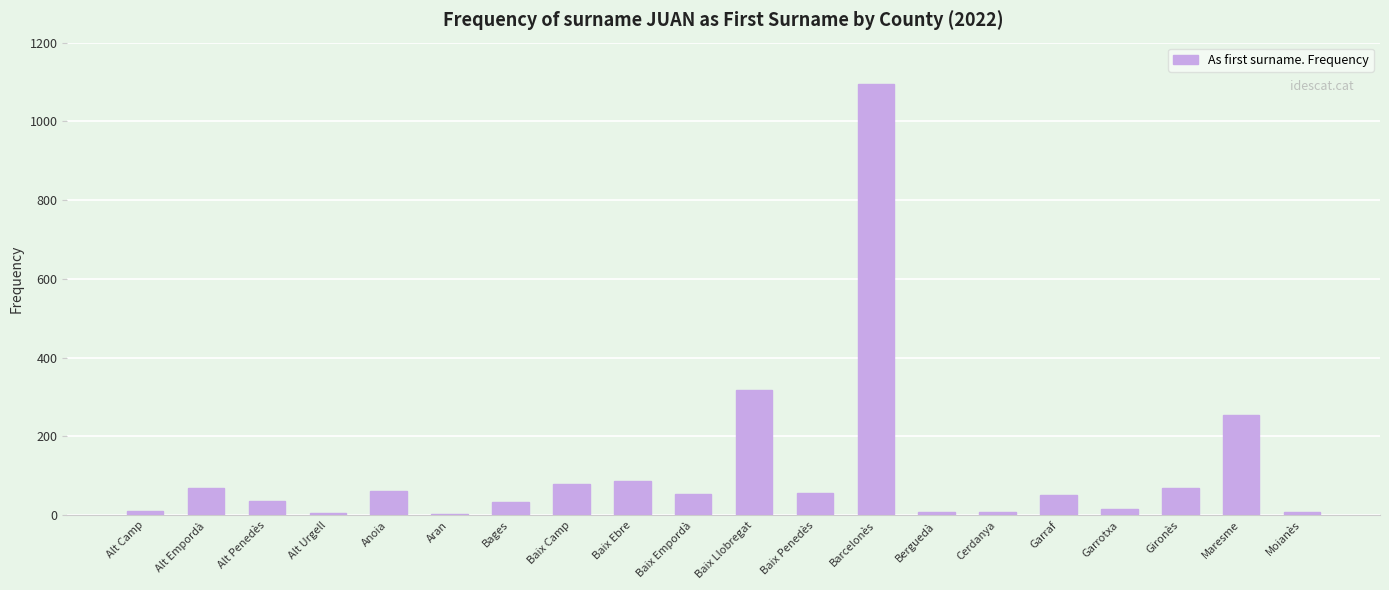

What is the ratio of the value at Aran to the value at Alt Urgell?

0.8